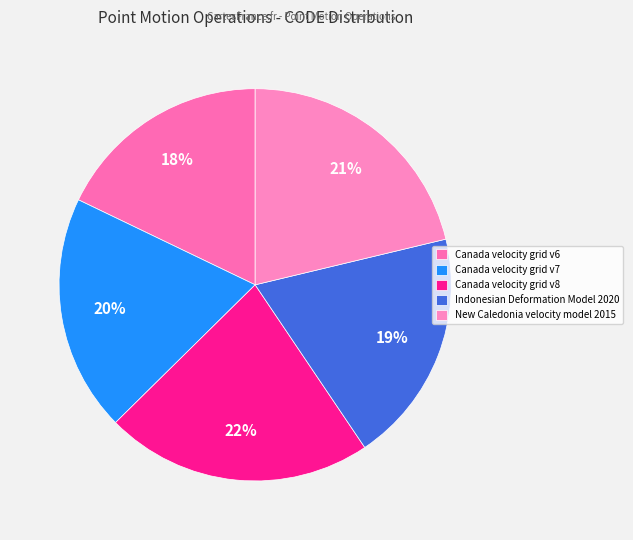

Rank the categories by value from lowest to highest.

Canada velocity grid v6, Indonesian Deformation Model 2020, Canada velocity grid v7, New Caledonia velocity model 2015, Canada velocity grid v8